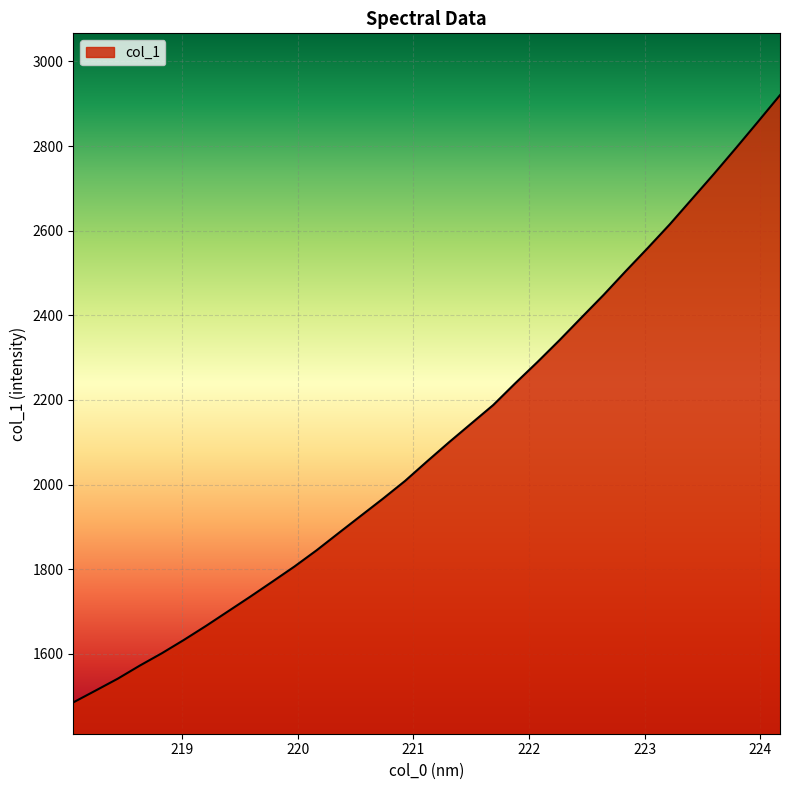

What is the difference between the maximum and minimum values?

1434.7